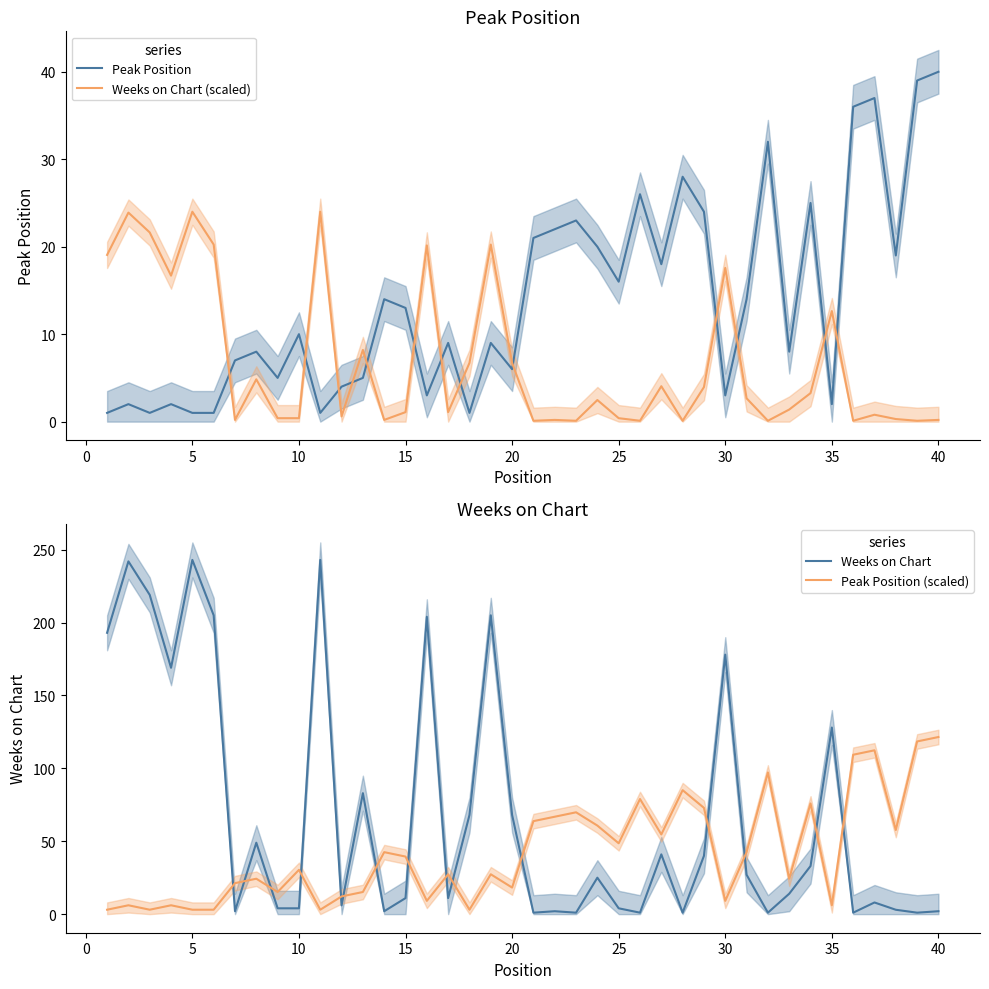

Is it true that Weeks on Chart (scaled) equals 12.6 at 35?

True